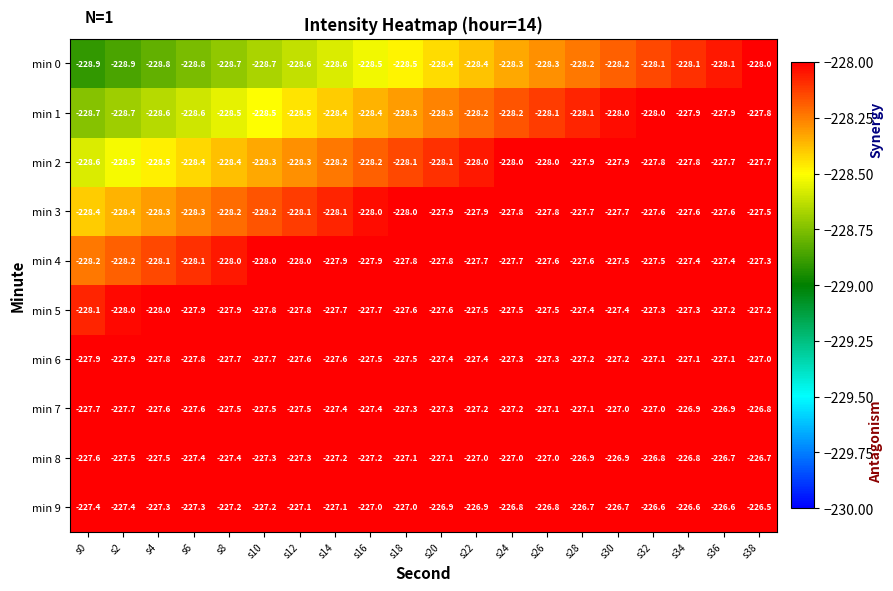

What is the minimum value for min 6?

-227.9